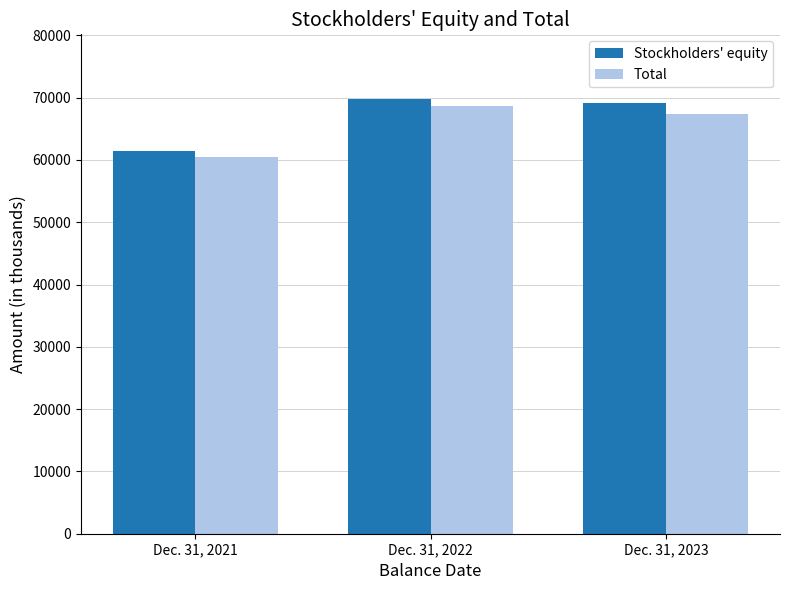

What is the lowest value of the Stockholders' equity series?

61434